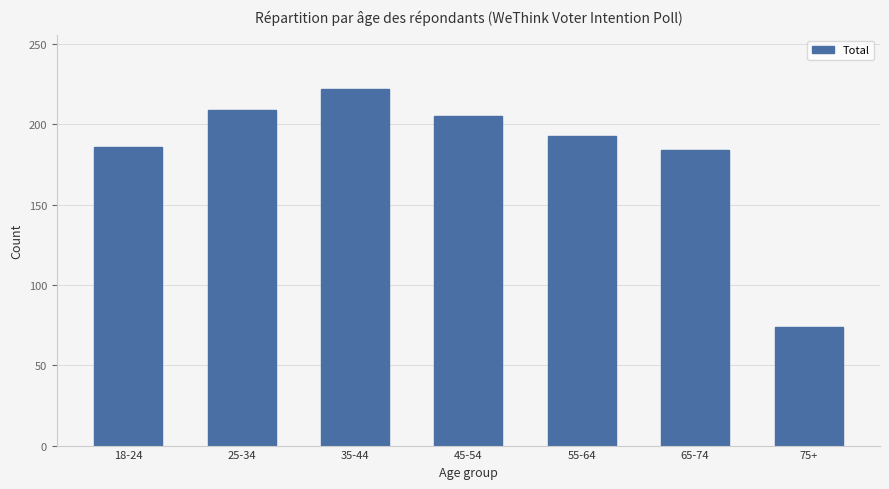

What is the sum of the values at 45-54 and 18-24?

391